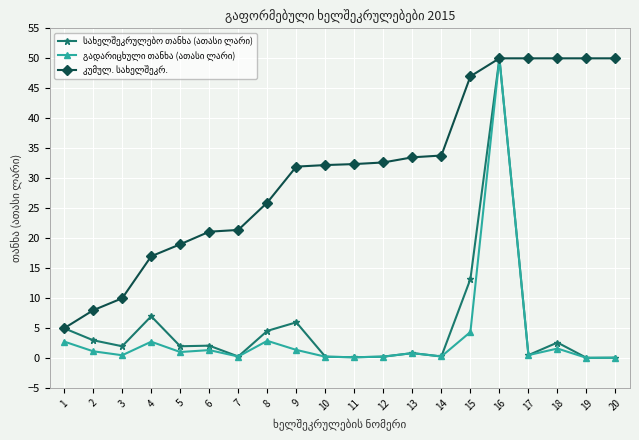

At which category is the sum across all series the highest?

16